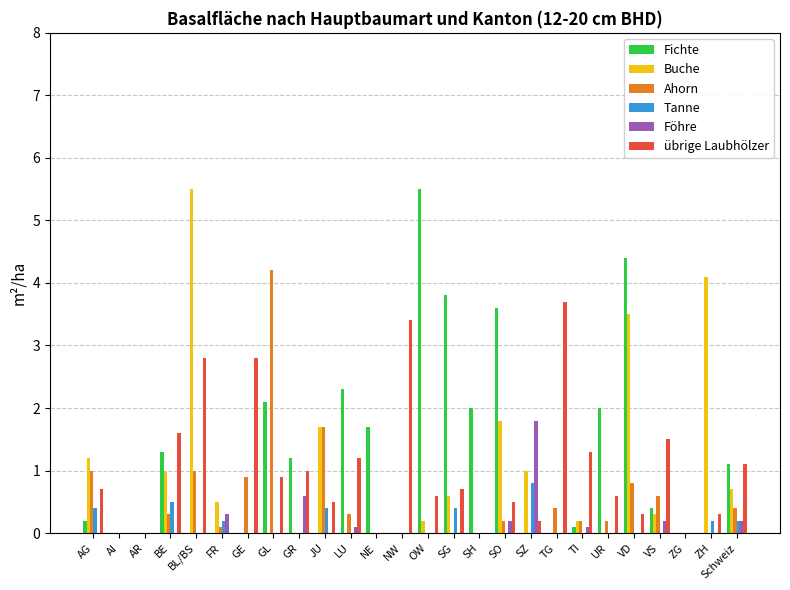

How many groups of bars are there?

26